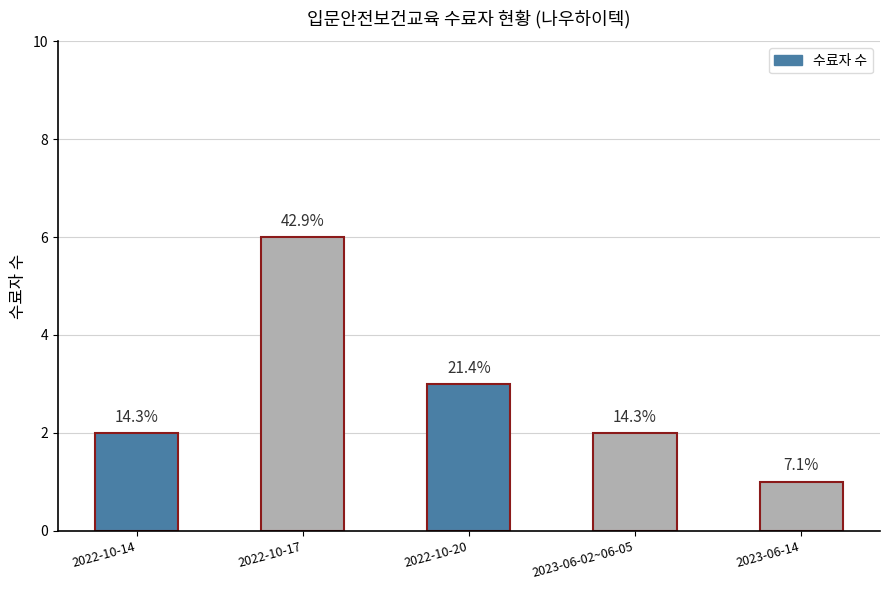

Between 2022-10-14 and 2022-10-17, which is larger?

2022-10-17